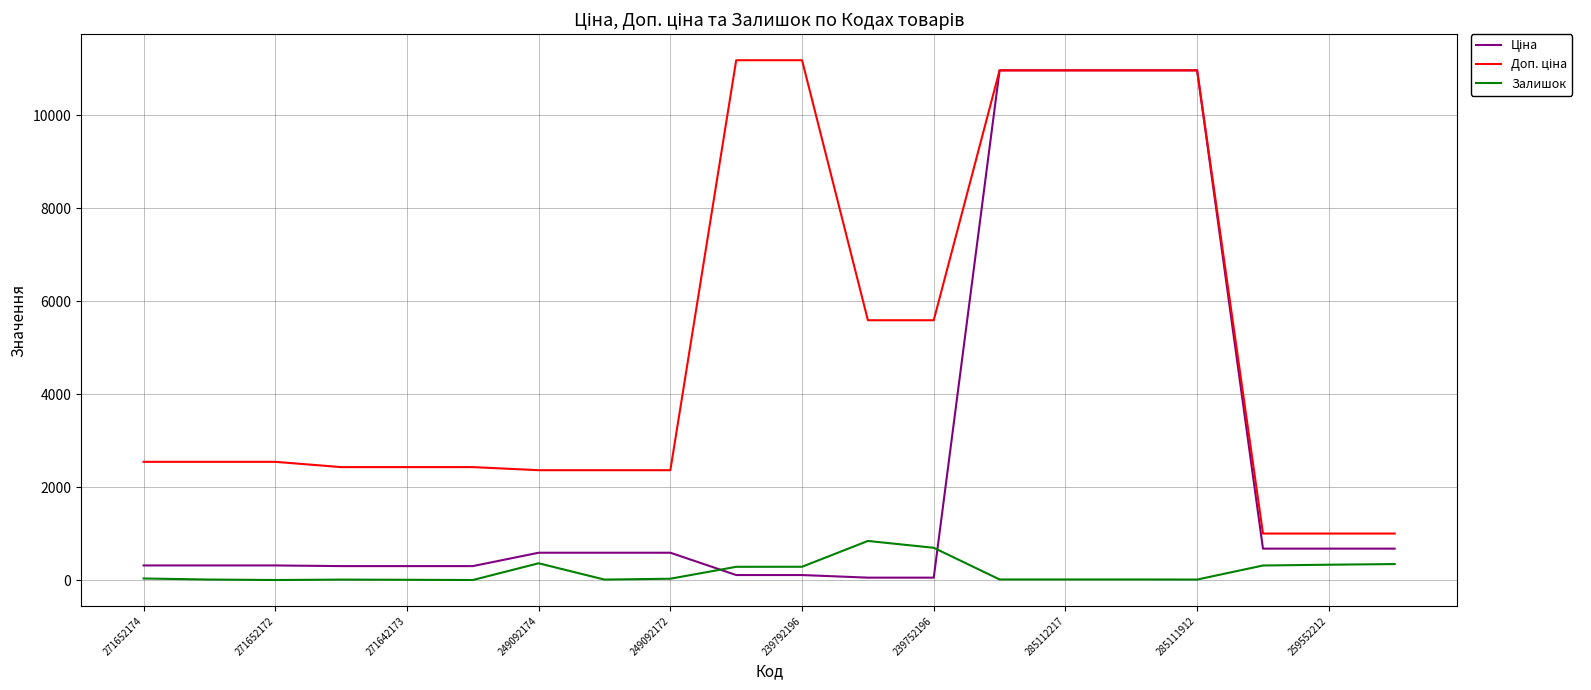

What is the maximum value shown in the chart?

11182.0